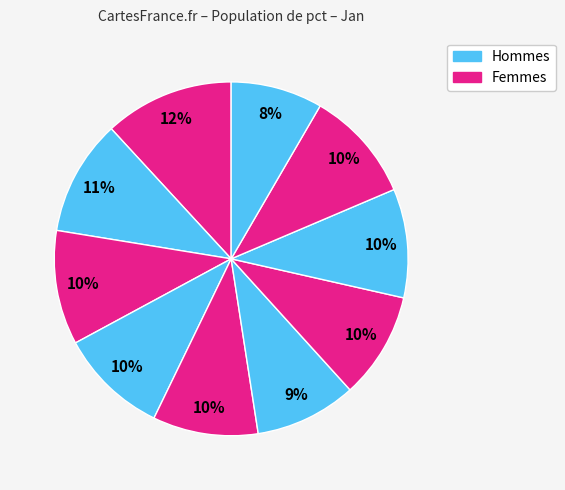

How many segments does this pie chart have?

10